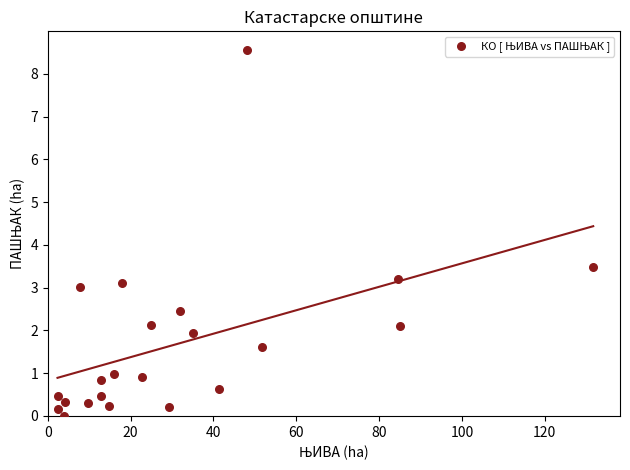

What is the range of X values (max minus min)?

129.4